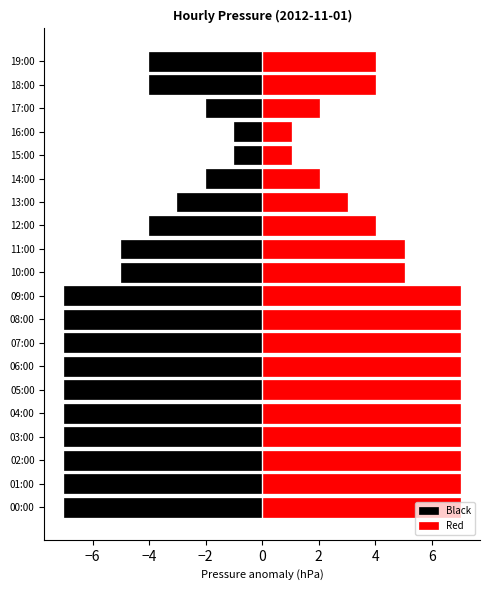

The value of Red at 13:00 is 1. True or false?

False